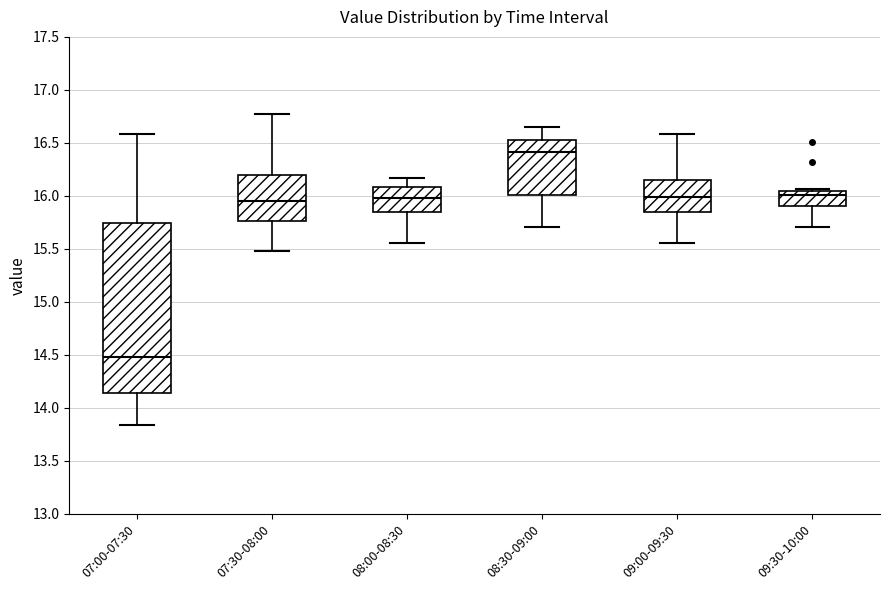

Reading left to right, read every box against the y-axis: the position of its median line, the range the box covers, and the ends of its whiskers. The values are not printed on the chart, so give them approximately, as read against the axis.

07:00-07:30: median 14.50, box 14.15 to 15.75, whiskers 13.85 to 16.60
07:30-08:00: median 15.95, box 15.75 to 16.20, whiskers 15.50 to 16.75
08:00-08:30: median 16.00, box 15.85 to 16.10, whiskers 15.55 to 16.15
08:30-09:00: median 16.40, box 16.00 to 16.55, whiskers 15.70 to 16.65
09:00-09:30: median 16.00, box 15.85 to 16.15, whiskers 15.55 to 16.60
09:30-10:00: median 16.00, box 15.90 to 16.05, whiskers 15.70 to 16.05